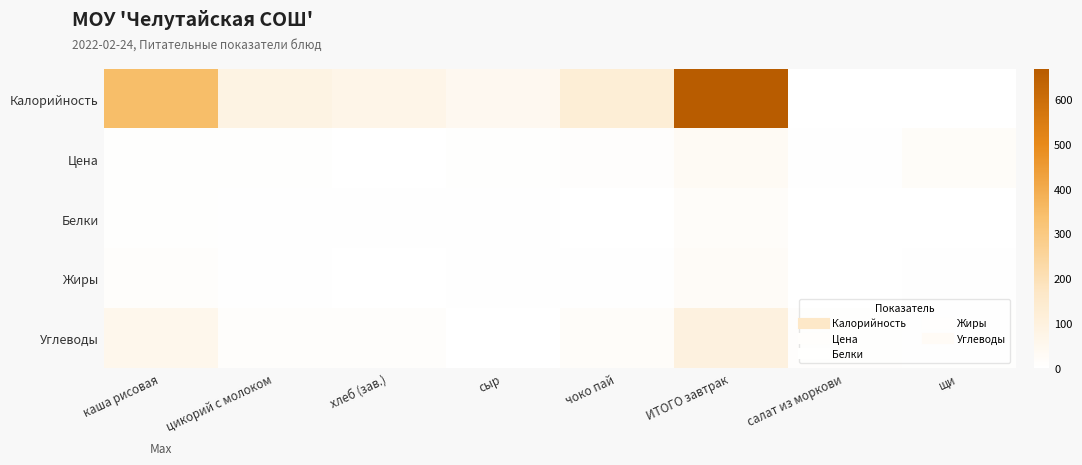

Rank the series by their maximum value, from lowest to highest.

Белки, Жиры, Цена, Углеводы, Калорийность